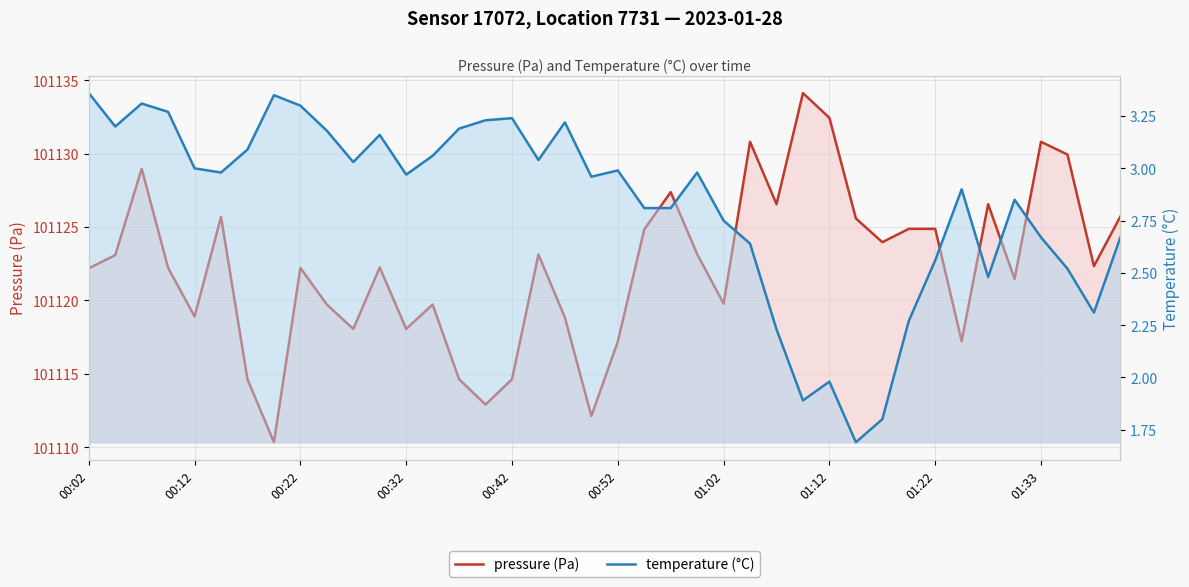

In pressure (Pa), how many points are lower than both neighbors (excluding endpoints)?

12